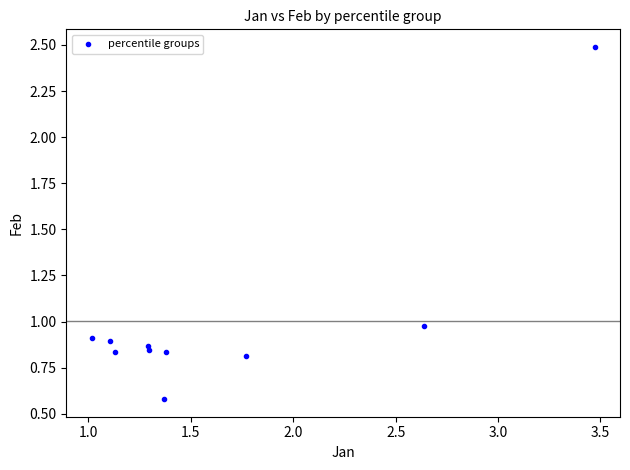

What is the range of Y values (max minus min)?

1.9